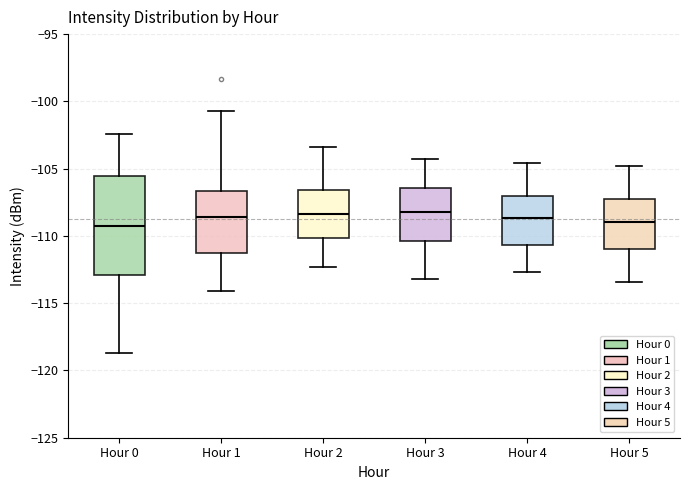

Reading left to right, read every box against the y-axis: the position of its median line, the range the box covers, and the ends of its whiskers. The values are not printed on the chart, so give them approximately, as read against the axis.

Hour 0: median -109.5, box -113.0 to -105.5, whiskers -118.5 to -102.5
Hour 1: median -108.5, box -111.5 to -106.5, whiskers -114.0 to -100.5
Hour 2: median -108.5, box -110.0 to -106.5, whiskers -112.5 to -103.5
Hour 3: median -108.0, box -110.5 to -106.5, whiskers -113.0 to -104.5
Hour 4: median -108.5, box -110.5 to -107.0, whiskers -112.5 to -104.5
Hour 5: median -109.0, box -111.0 to -107.0, whiskers -113.5 to -105.0